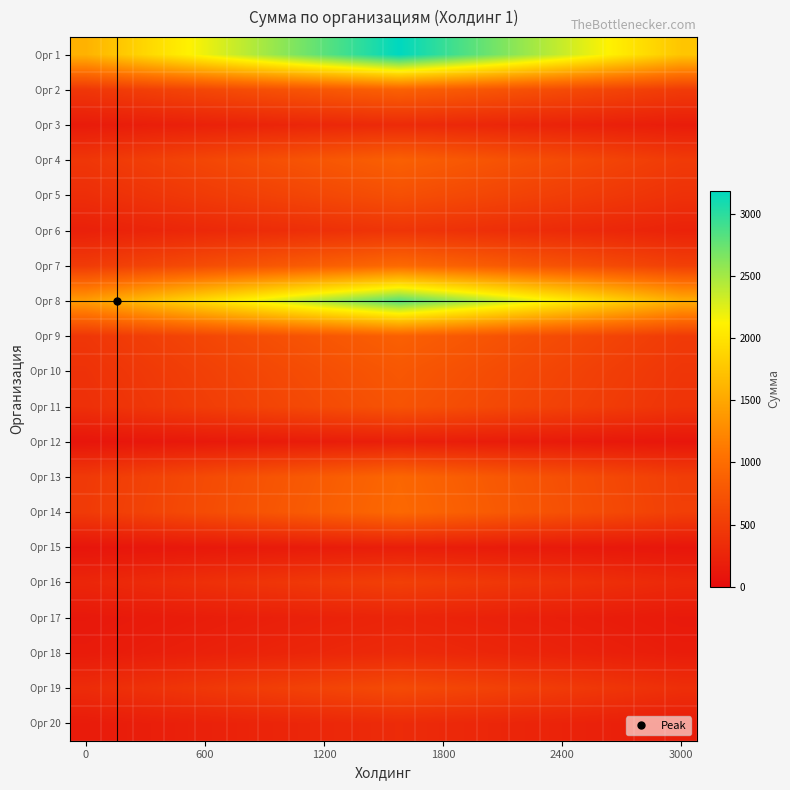

At how many categories does at least one series exceed 1972?

15